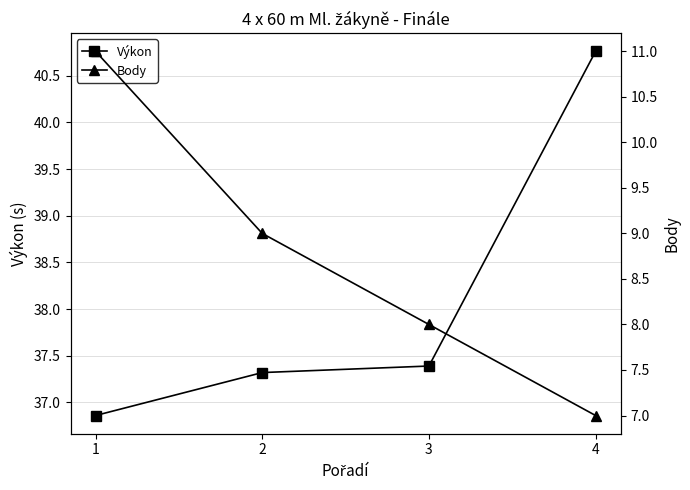

At which label is Výkon closest to 38?

3